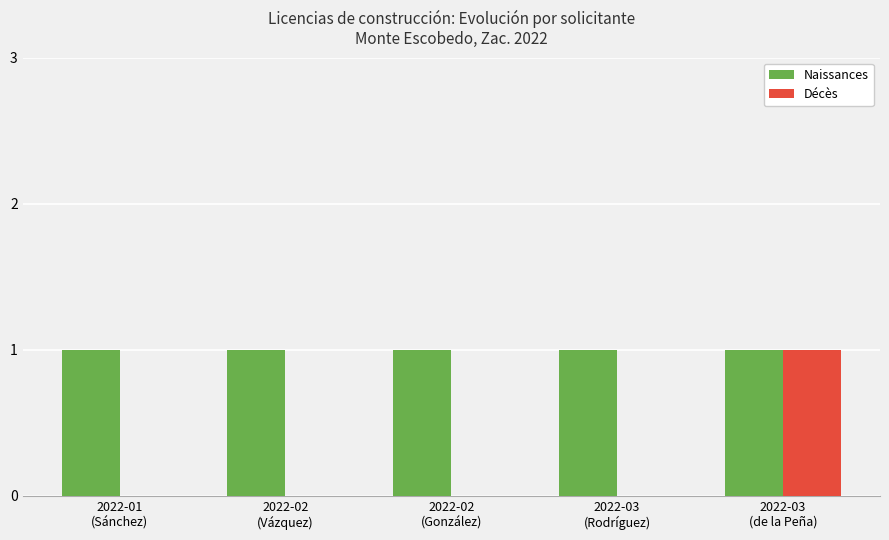

What are all the series names shown in the legend?

Naissances, Décès